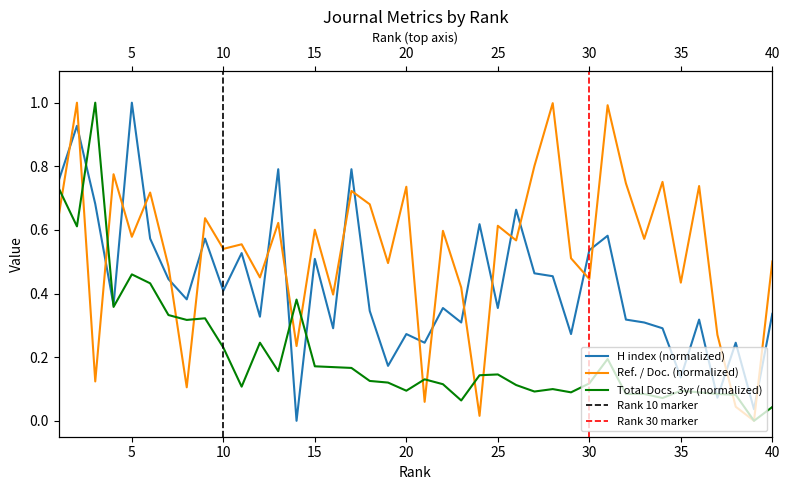

At how many categories does at least one series exceed 0?

40